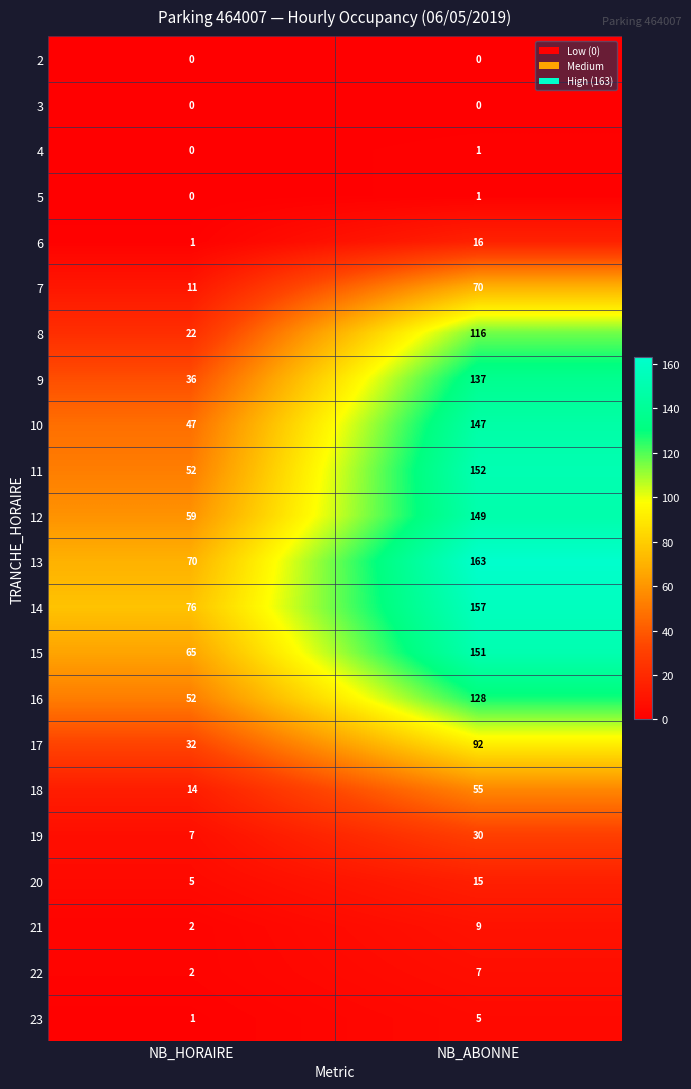

The 6 series shows 0 at NB_HORAIRE. True or false?

False